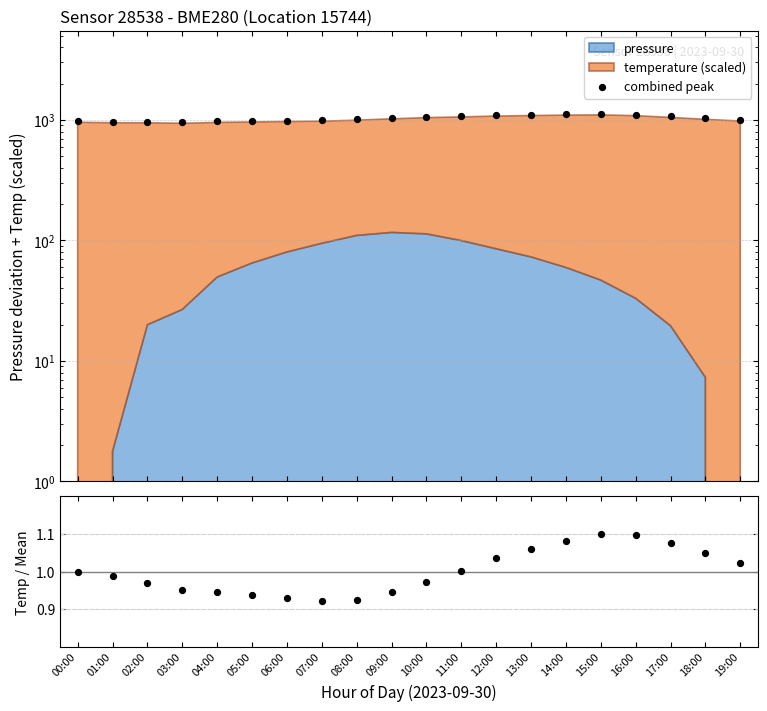

Which series has the largest total across all categories?

combined peak